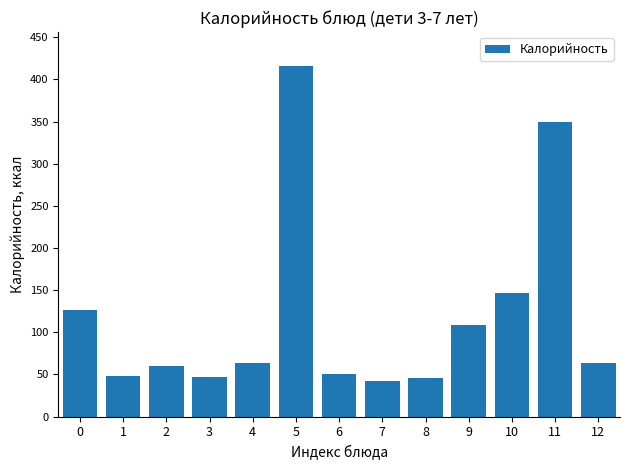

Where is the data nearest to the value 228?

10